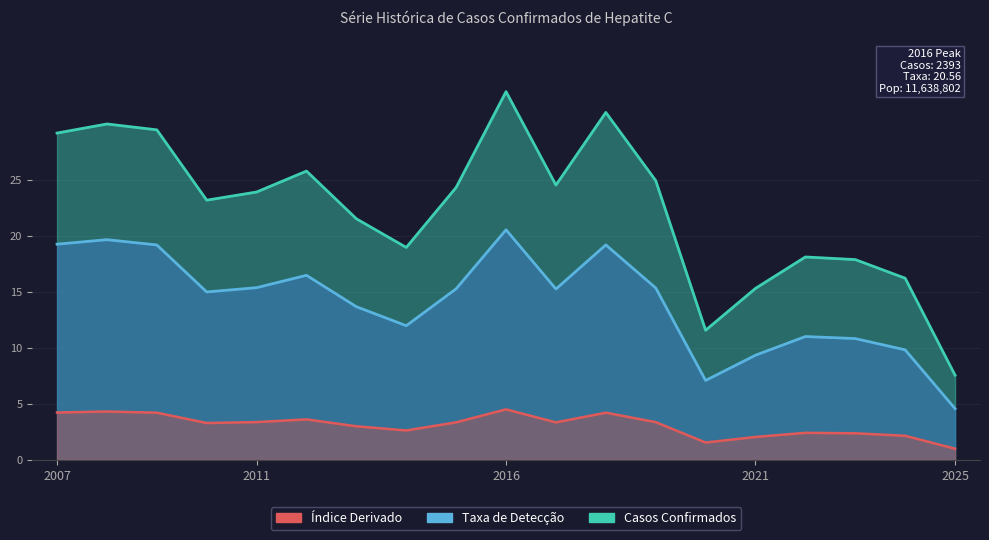

What is the total value across all series at 2017?

39.8